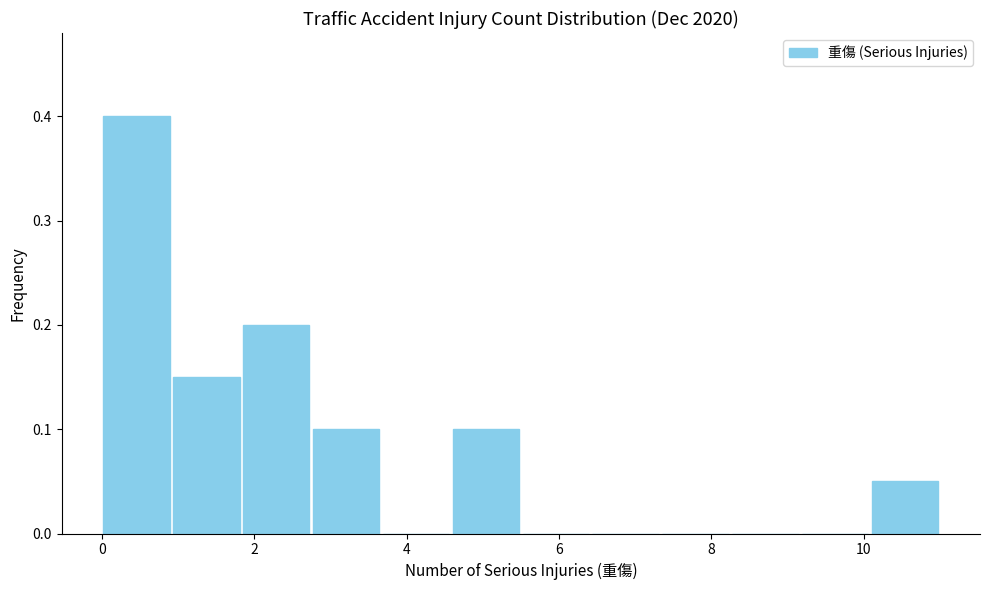

How tall is the bar that spans 2.8 to 3.6 on the x-axis? Neither the bar edges nor the heights are printed on the chart, so give them approximately, as read against the axes.

0.10